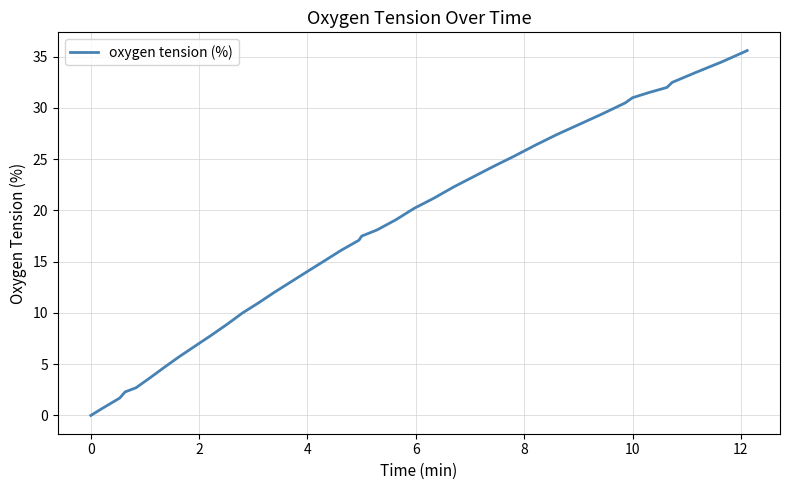

What is the greatest value displayed?

35.6